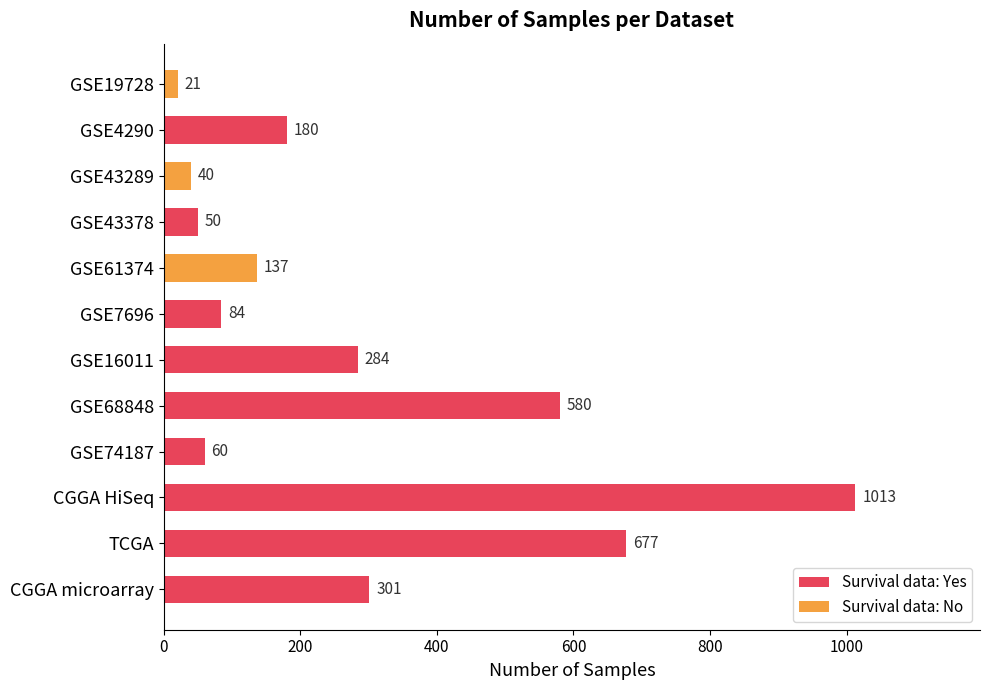

The value at CGGA HiSeq is 1734. True or false?

False